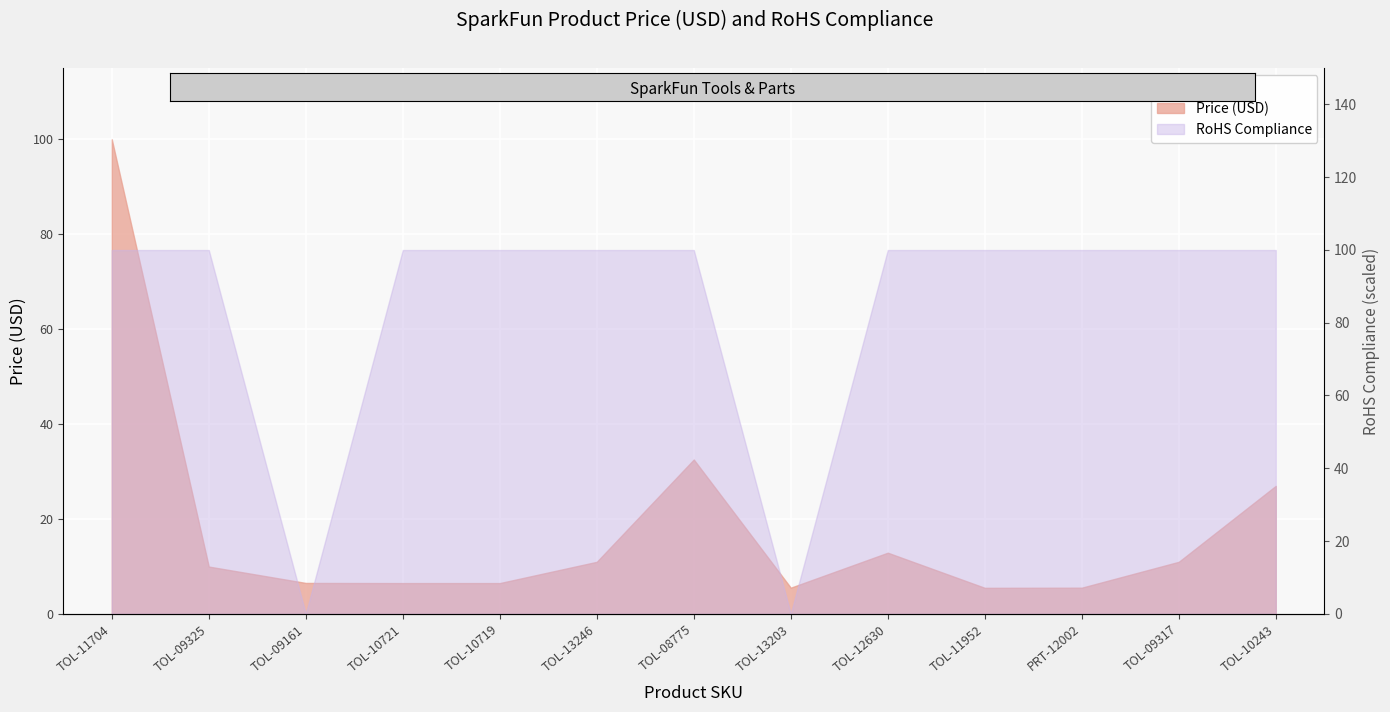

What is the value of the 11th point from the left?

5.5